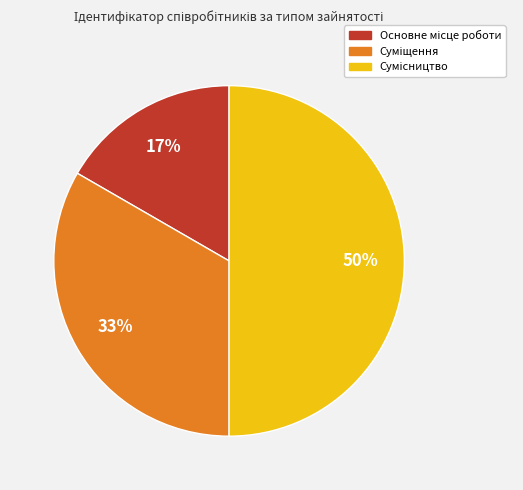

Count the number of slices in the pie.

3